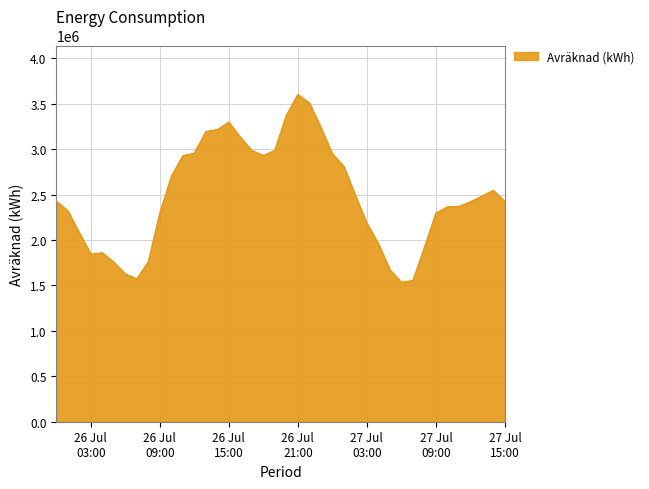

What is the minimum value shown in the chart?

1534534.0